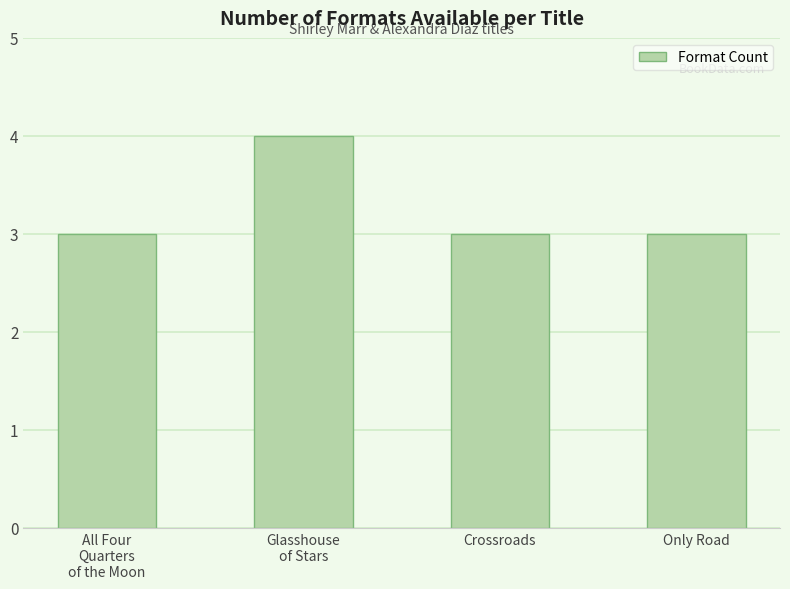

What is the label of the 3rd bar from the left?

Crossroads